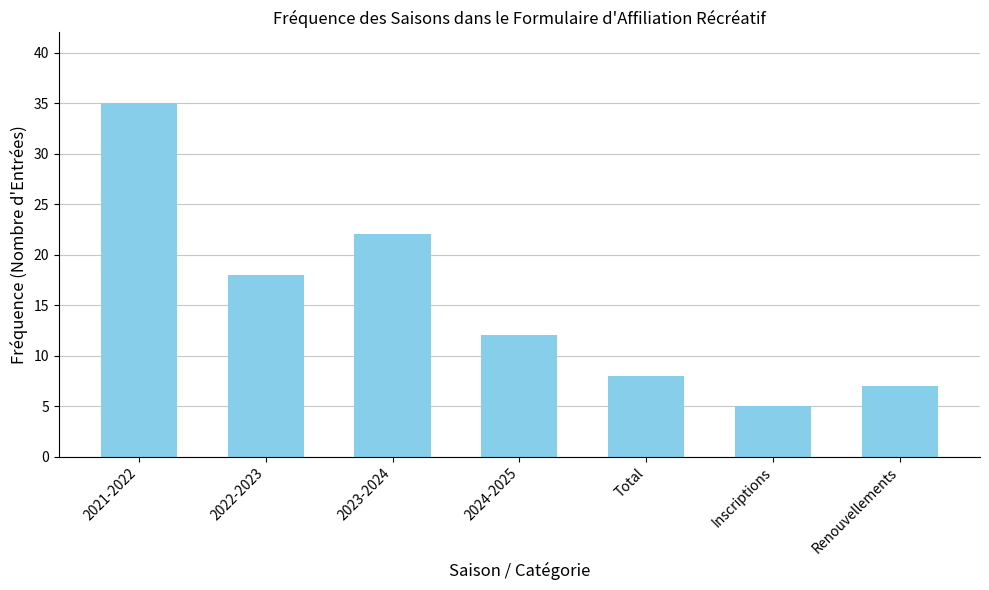

What is the minimum value shown in the chart?

5